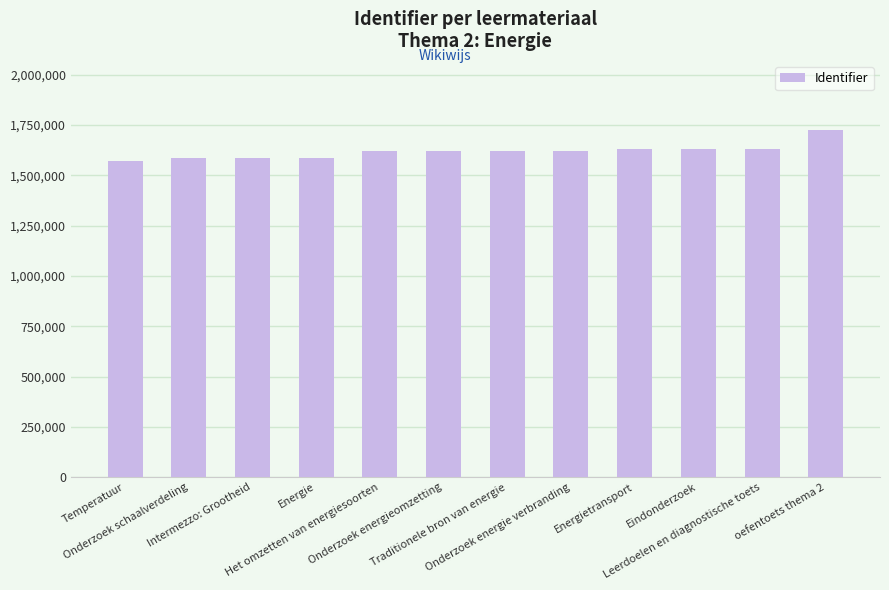

What is the value of the 11th bar from the left?

1633604